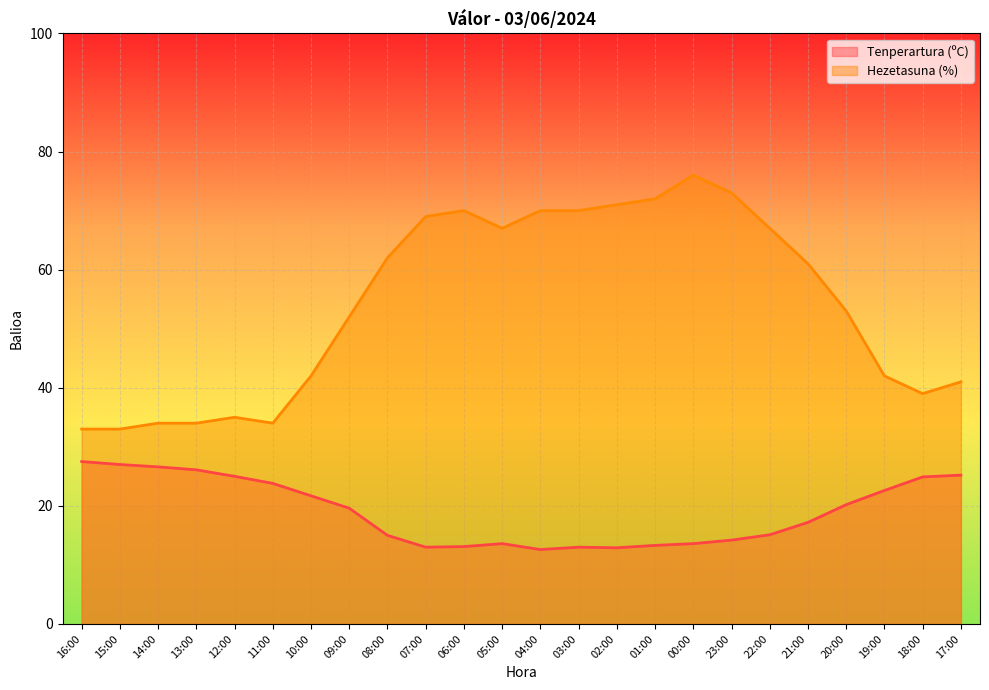

Does the chart display data point markers on the line(s)?

No